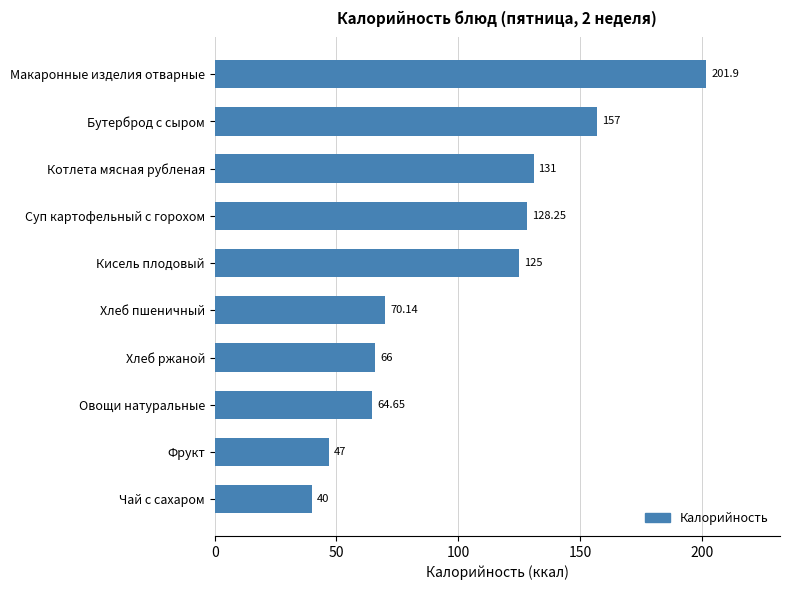

What is the sum of the values at Фрукт and Чай с сахаром?

87.0